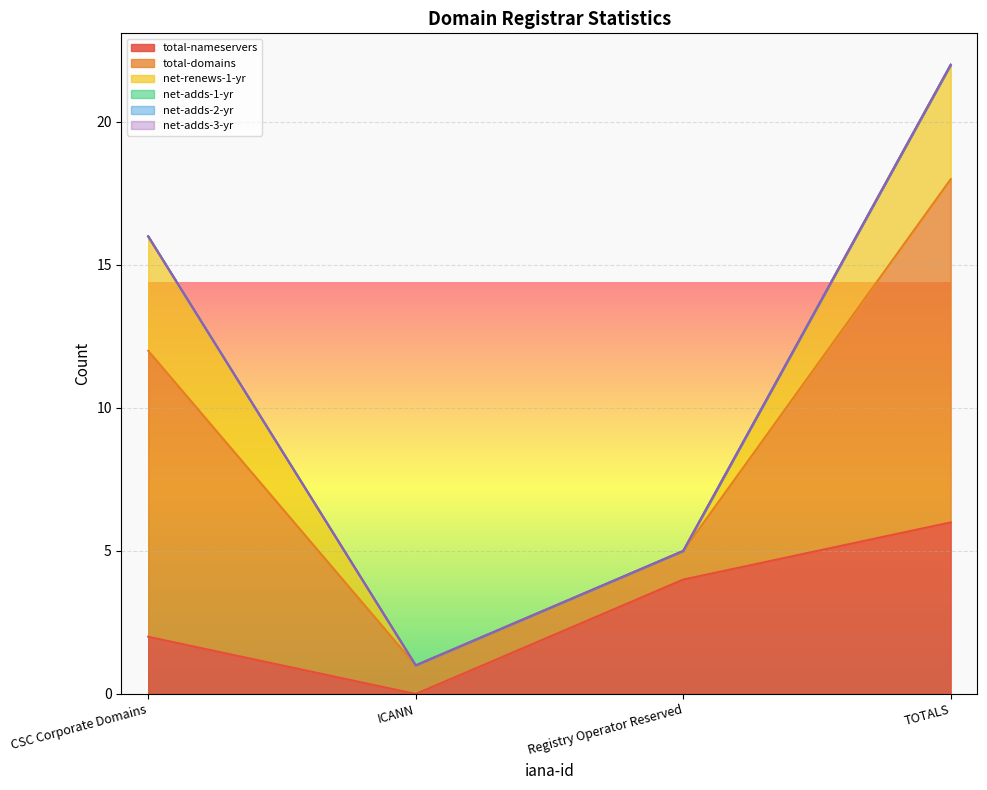

Which series has the largest range (max minus min)?

total-domains